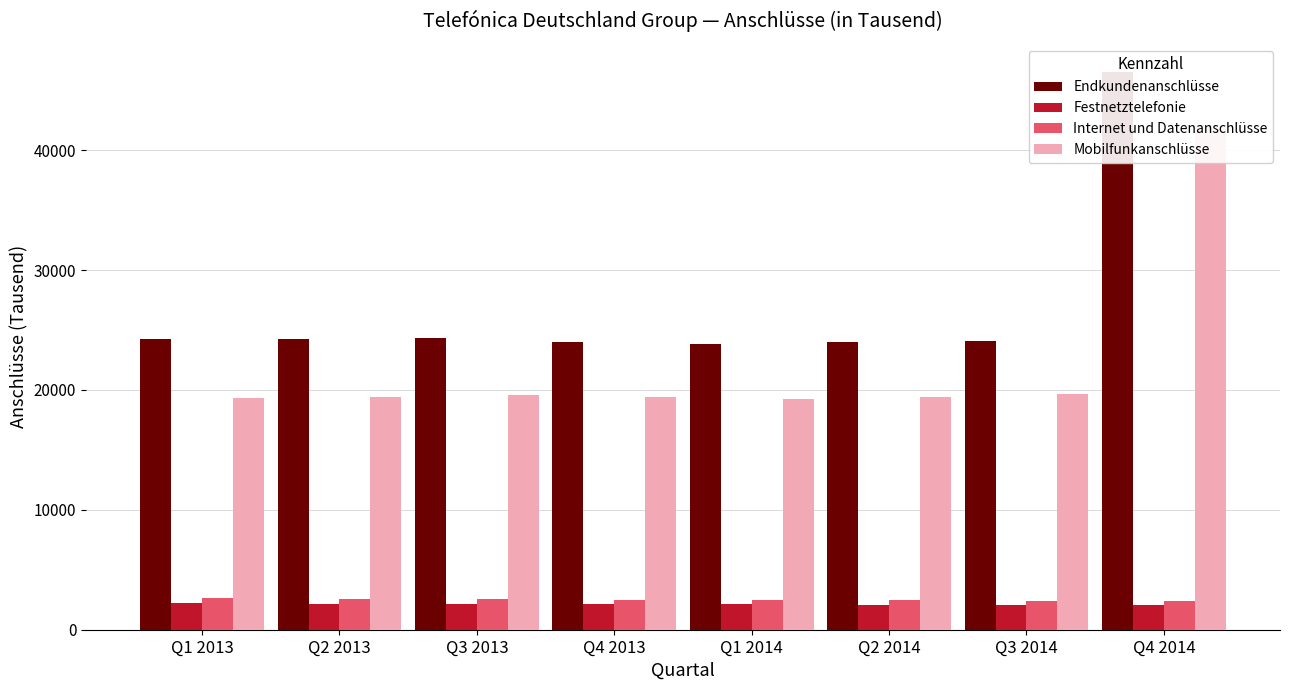

Which series has the largest total across all categories?

Endkundenanschlüsse